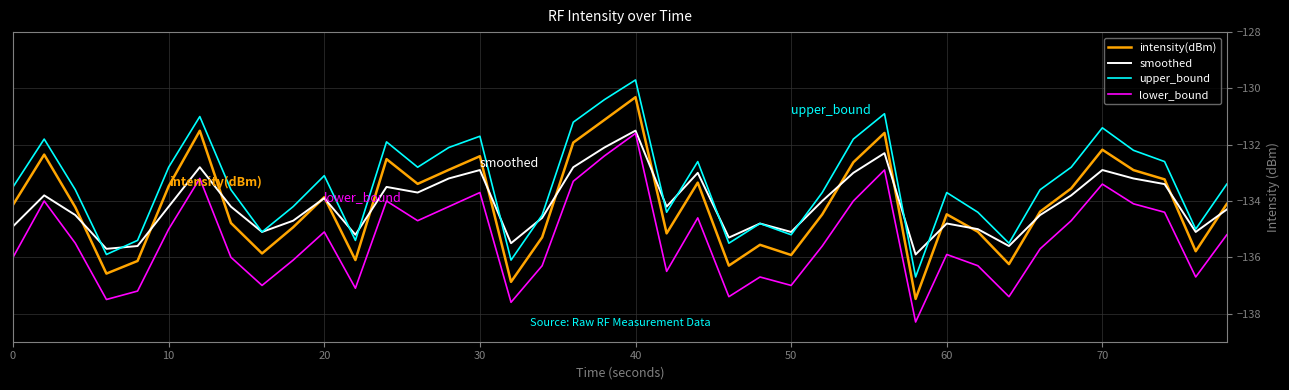

Which series has the largest total across all categories?

upper_bound